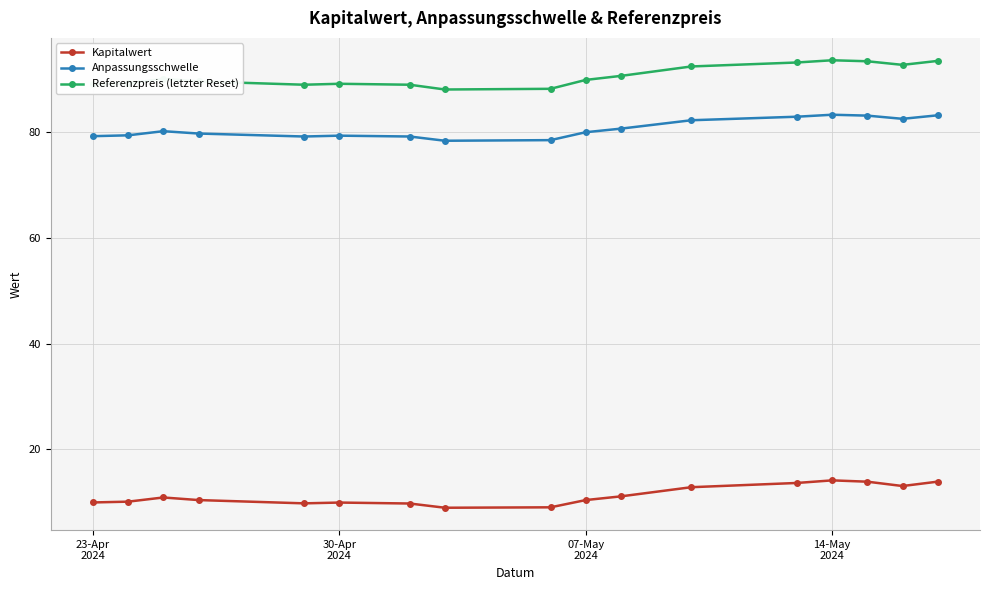

Which series has the largest total across all categories?

Referenzpreis (letzter Reset)